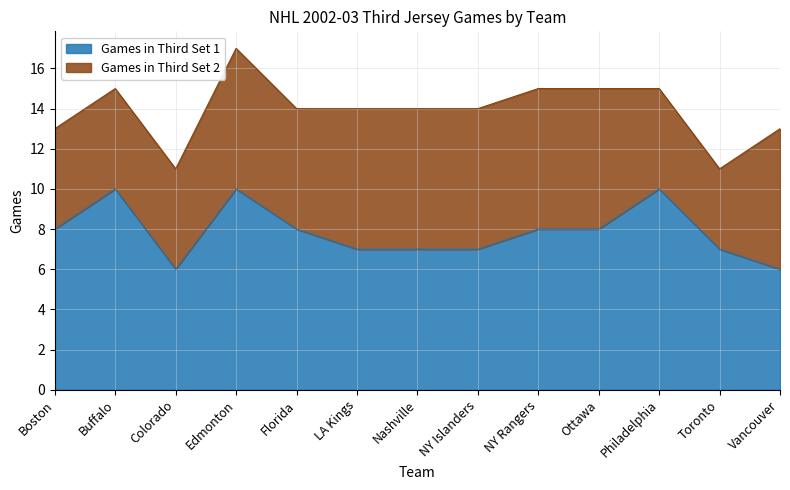

Between Nashville and Toronto, which is larger?

Nashville